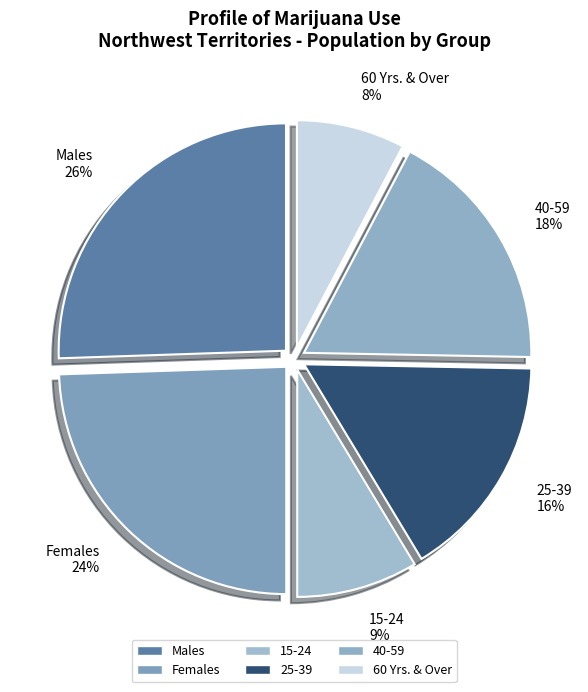

Is the sum of Males and 25-39 greater than half?

No